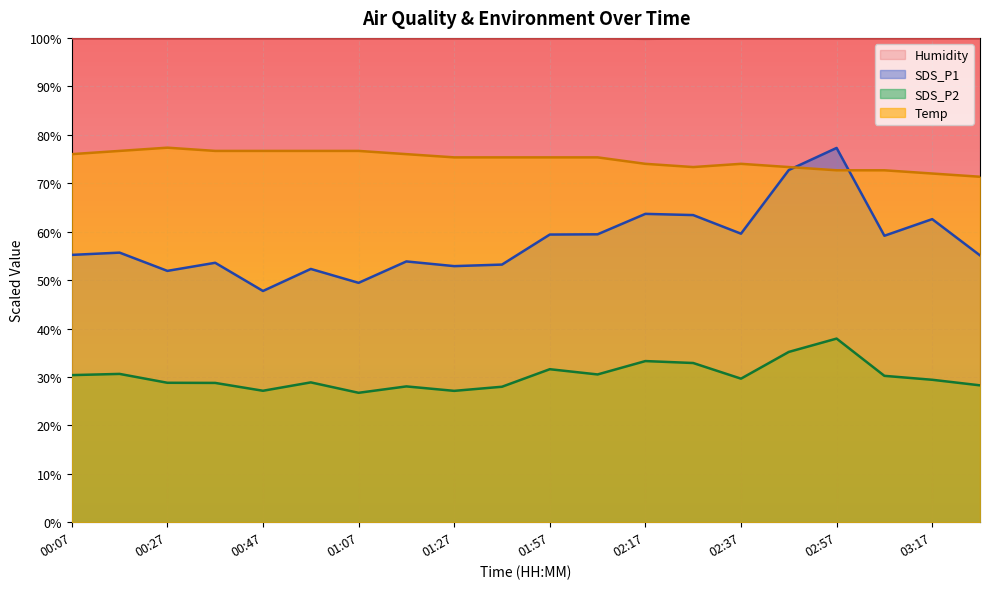

Rank the series by their maximum value, from highest to lowest.

Humidity, Temp, SDS_P1, SDS_P2